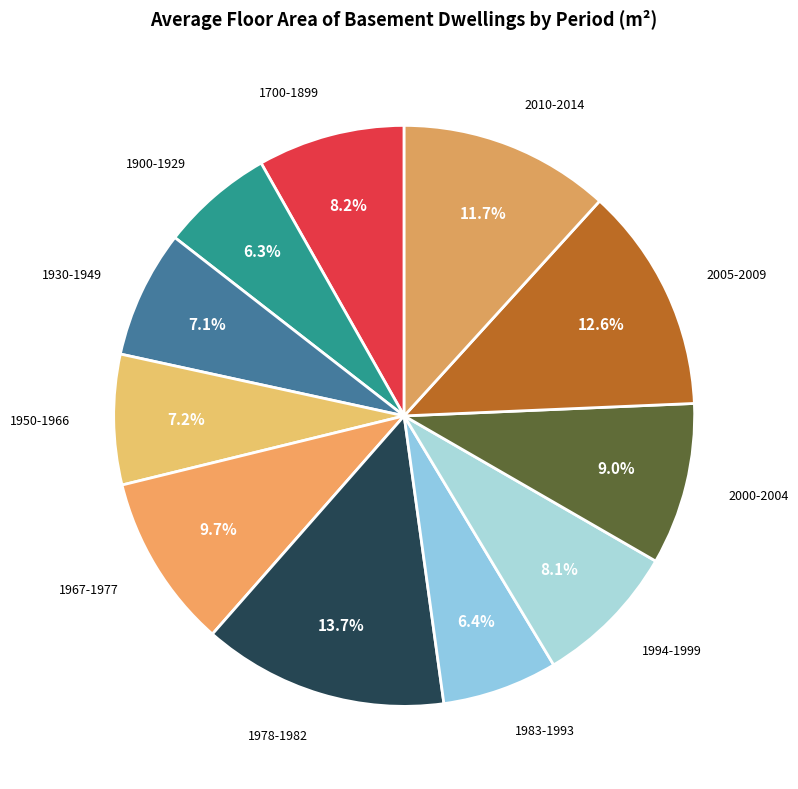

How many slices are in this pie chart?

11